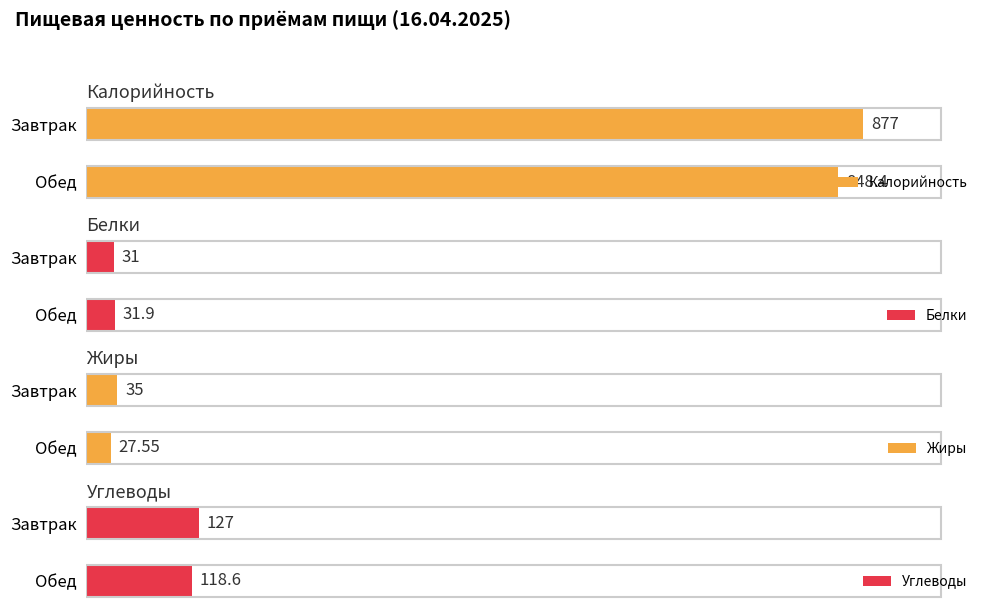

Which category has the highest value in the Калорийность series?

Завтрак